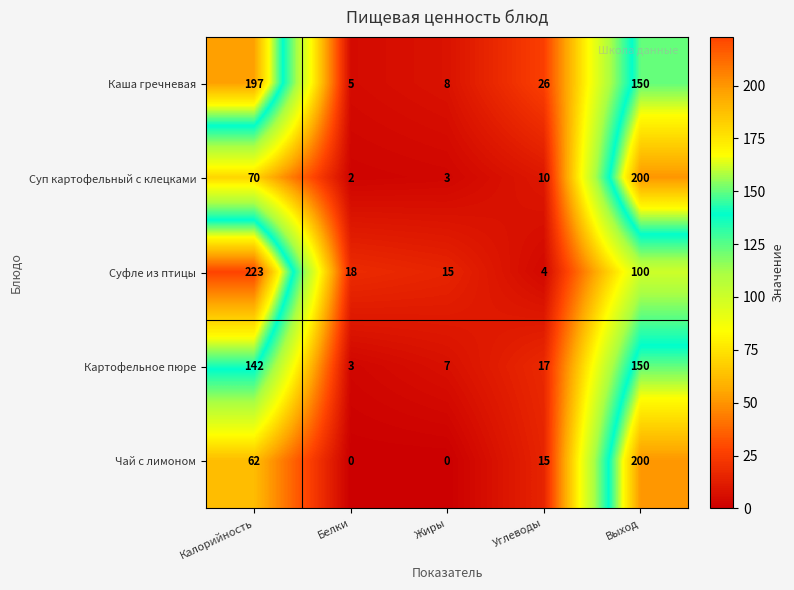

What is the greatest value displayed?

223